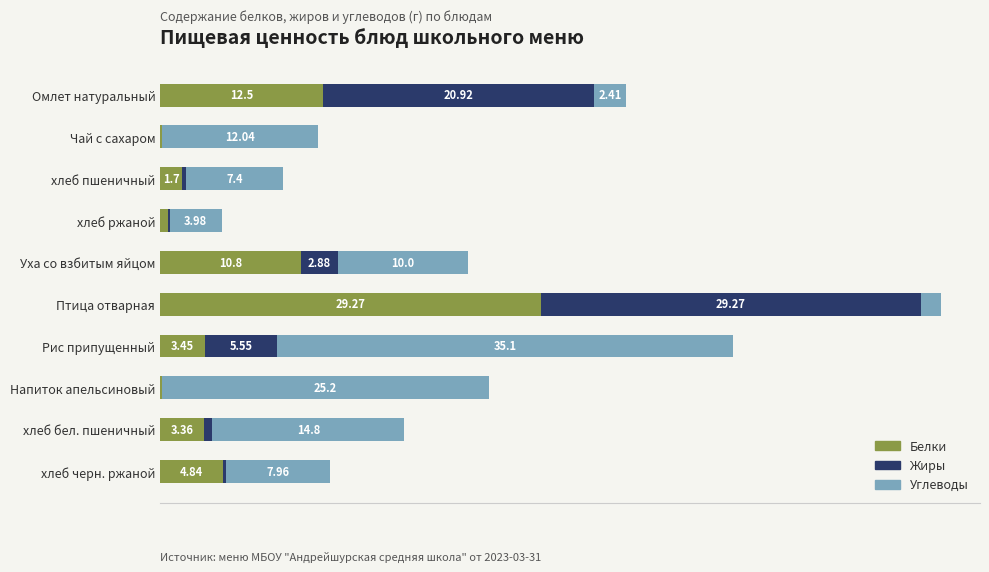

At which category is the sum across all series the highest?

Птица отварная